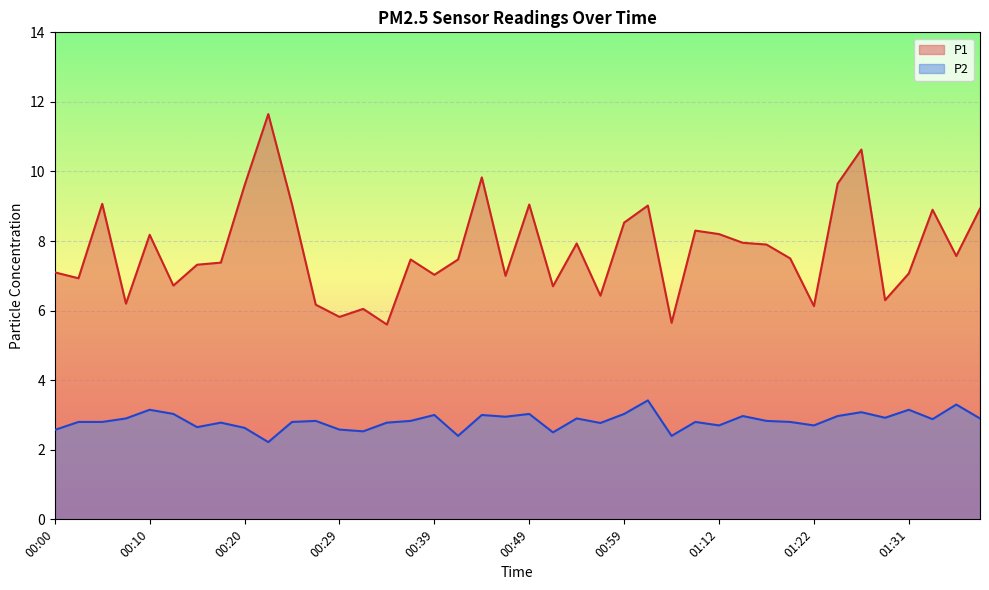

What are all the series names shown in the legend?

P1, P2